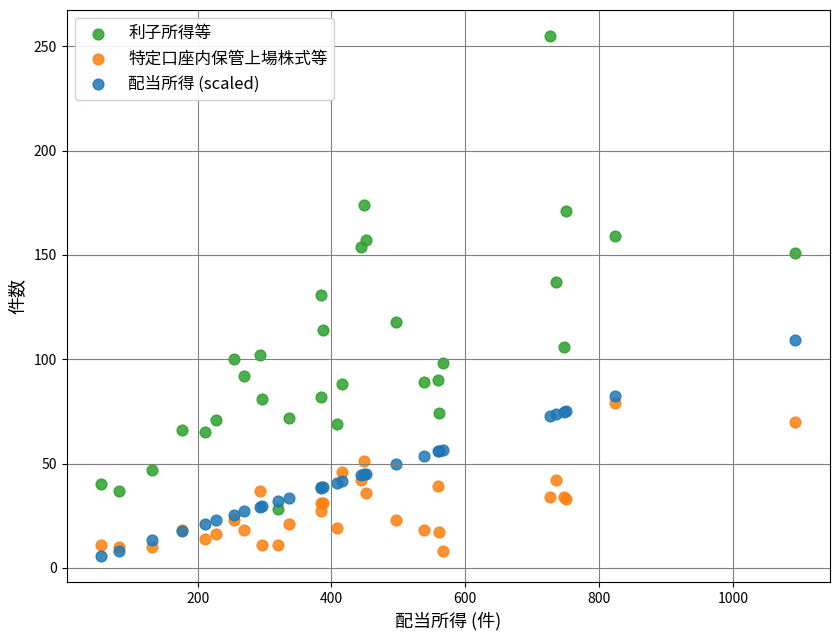

Which series has the largest Y range (max minus min)?

利子所得等